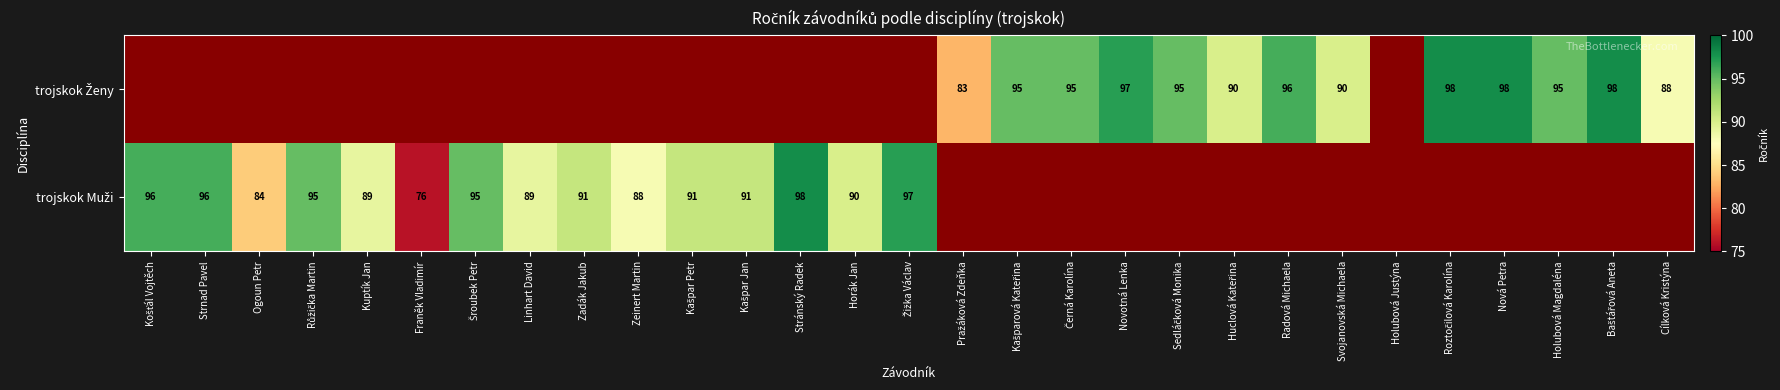

Is the value of trojskok Ženy at Ogoun Petr greater than the value of trojskok Muži at Sedláčková Monika?

No